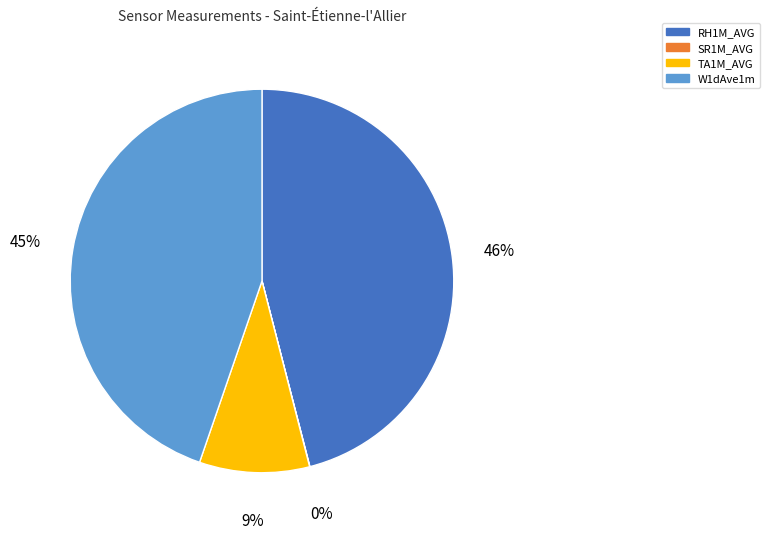

Is the sum of RH1M_AVG and W1dAve1m greater than half?

Yes